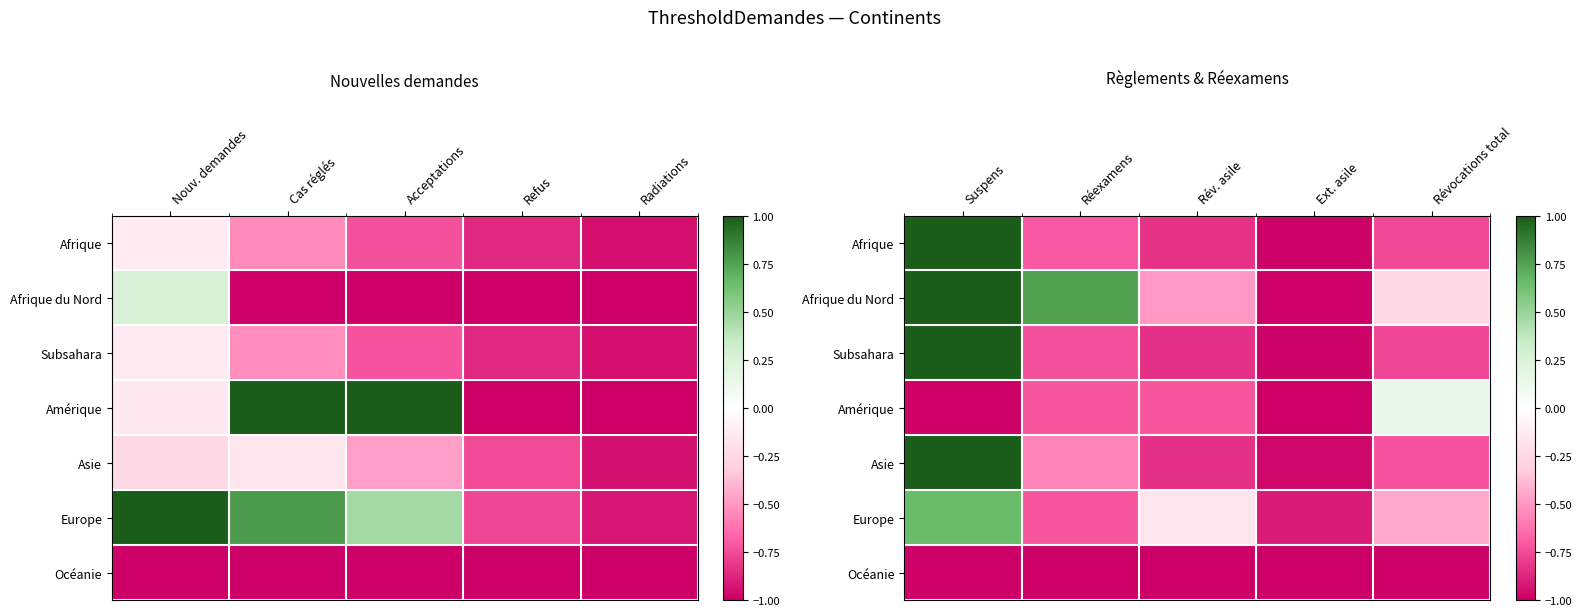

Which label corresponds to the largest value in the chart?

Suspens